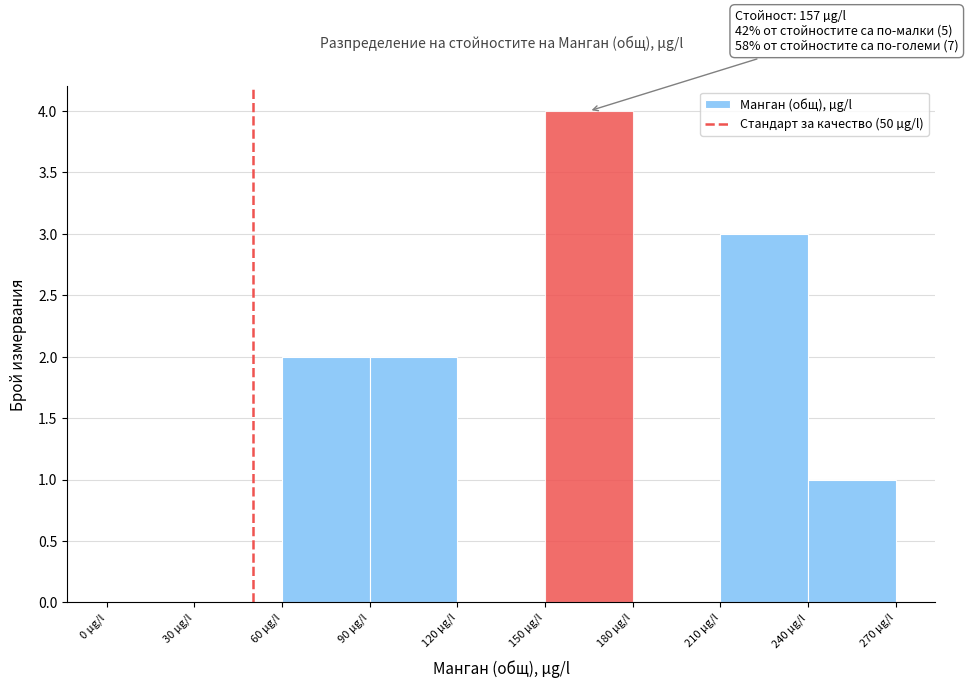

Over which range of the x-axis is the bar tallest?

150 to 180